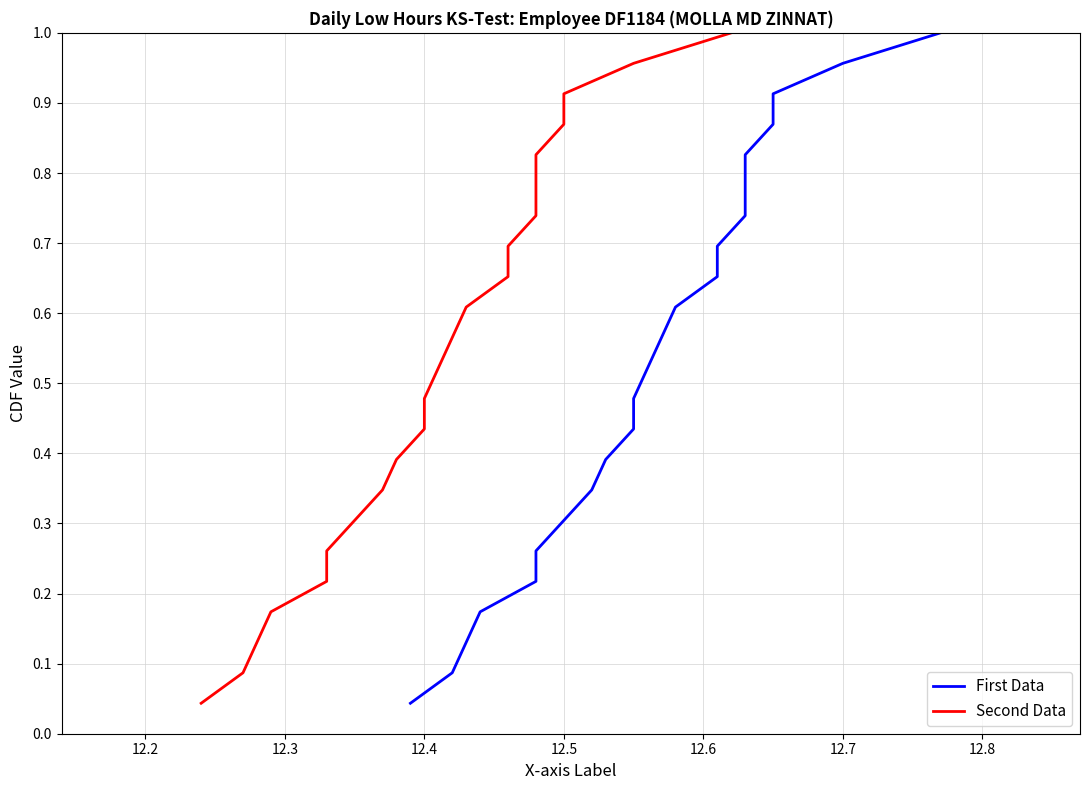

True or false: First Data and Second Data intersect in this chart.

False